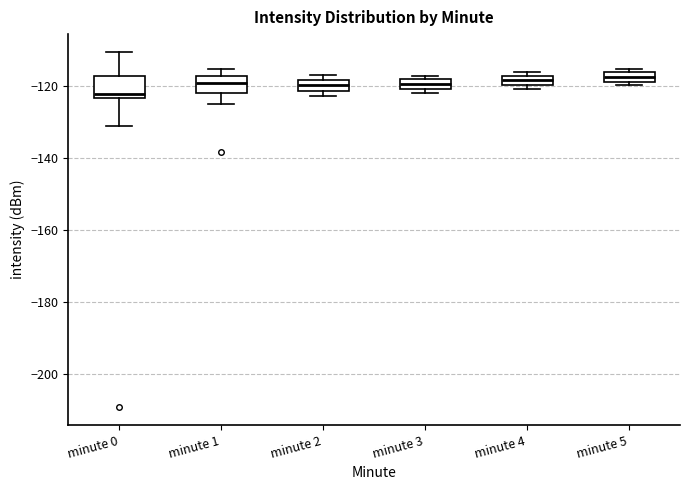

Where is the lower edge of the box for minute 4 on the y-axis? The values are not printed on the chart, so give them approximately, as read against the axis.

-120